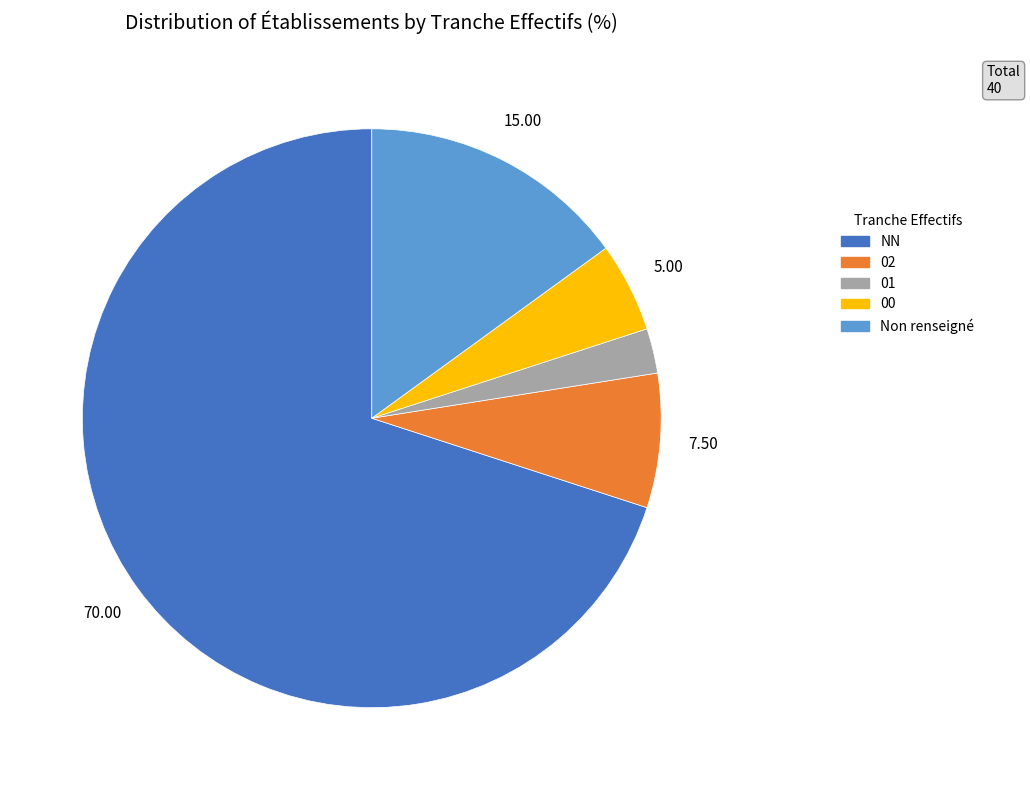

Which category has the biggest portion of the pie?

NN